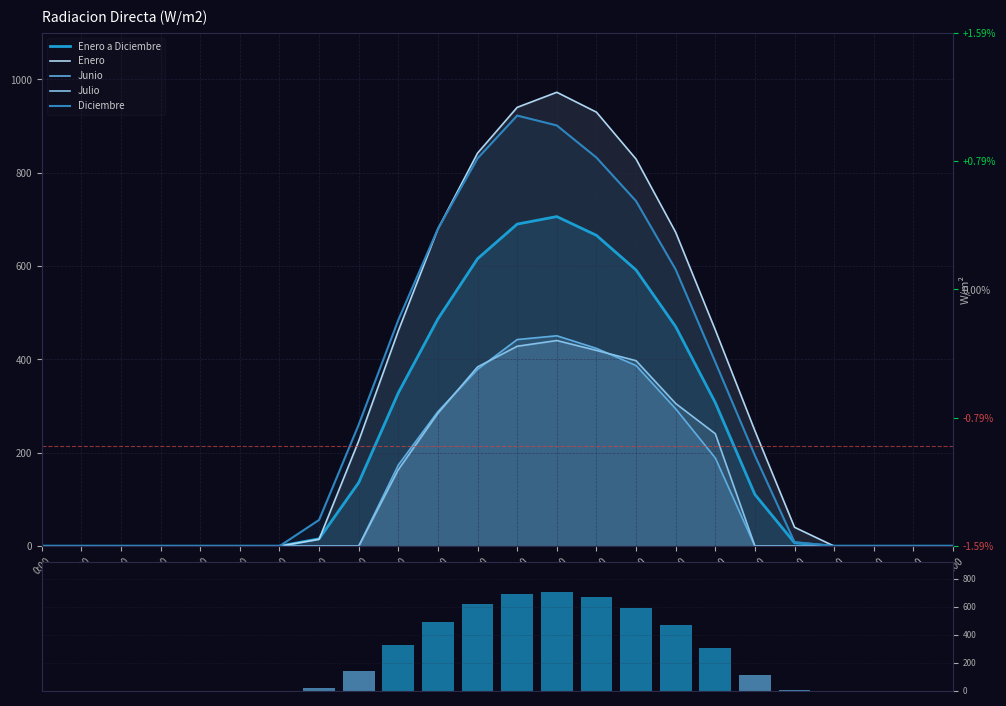

Which series has the widest spread of values?

Enero